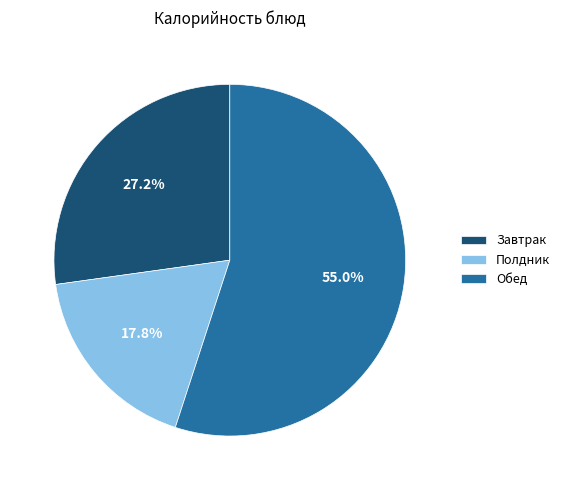

Which category has the smallest portion of the pie?

Полдник